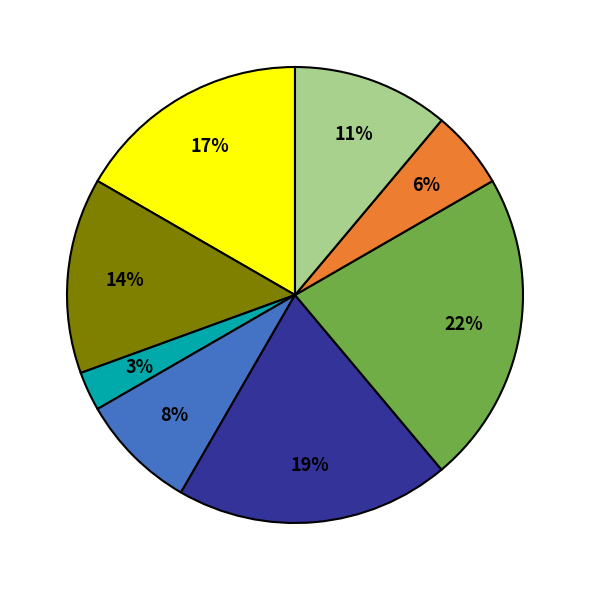

To the nearest percent, what is the average slice percentage?

12%